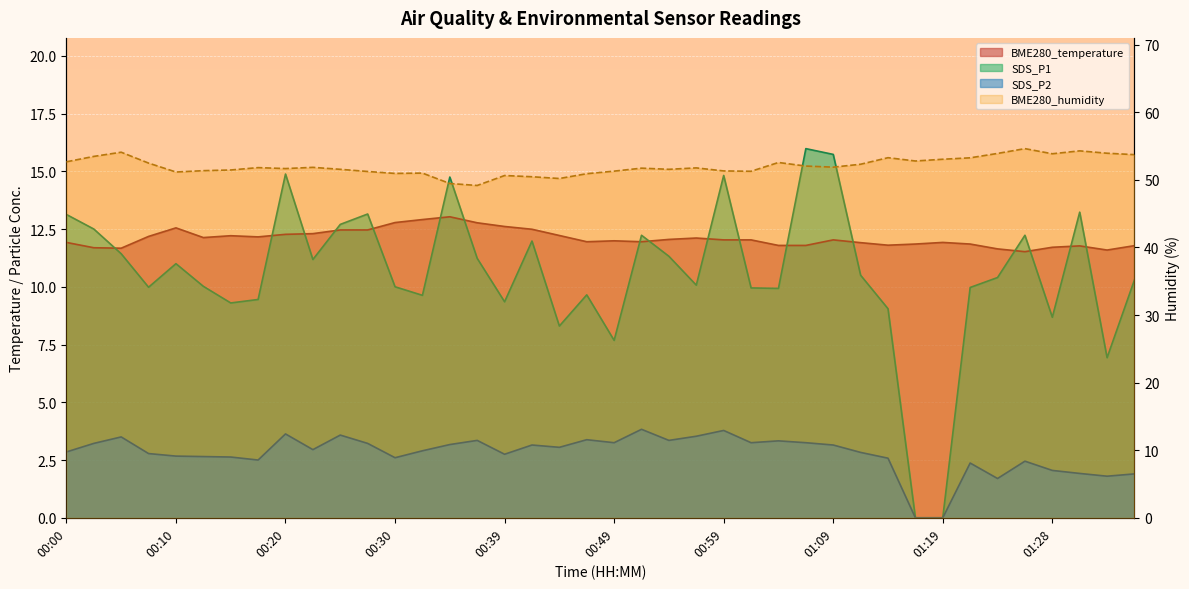

Reading left to right, transcribe all the data shown in this chart.

BME280_temperature: 11.9	11.7	11.7	12.2	12.6	12.1	12.2	12.2	12.3	12.3	12.5	12.5	12.8	12.9	13.0	12.8	12.6	12.5	12.2	11.9	12.0	11.9	12.1	12.1	12.0	12.0	11.8	11.8	12.0	11.9	11.8	11.8	11.9	11.8	11.6	11.5	11.7	11.8	11.6	11.8
BME280_humidity: 52.7	53.5	54.1	52.5	51.2	51.4	51.5	51.8	51.7	51.9	51.6	51.2	51.0	51.0	49.5	49.2	50.6	50.5	50.2	50.9	51.3	51.7	51.6	51.8	51.3	51.3	52.6	52.0	51.9	52.3	53.3	52.8	53.1	53.3	53.9	54.6	53.9	54.3	54.0	53.7
SDS_P1: 13.1	12.5	11.4	10.0	11.0	10.0	9.3	9.4	14.9	11.2	12.7	13.2	10.0	9.6	14.8	11.2	9.3	12.0	8.3	9.7	7.7	12.2	11.3	10.1	14.8	9.9	9.9	16.0	15.7	10.5	9.1	0.0	0.0	10.0	10.4	12.2	8.7	13.2	6.9	10.3
SDS_P2: 2.9	3.2	3.5	2.8	2.7	2.6	2.6	2.5	3.6	3.0	3.6	3.2	2.6	2.9	3.2	3.4	2.8	3.1	3.0	3.4	3.2	3.8	3.4	3.5	3.8	3.2	3.3	3.2	3.1	2.8	2.6	0.0	0.0	2.4	1.7	2.5	2.0	1.9	1.8	1.9